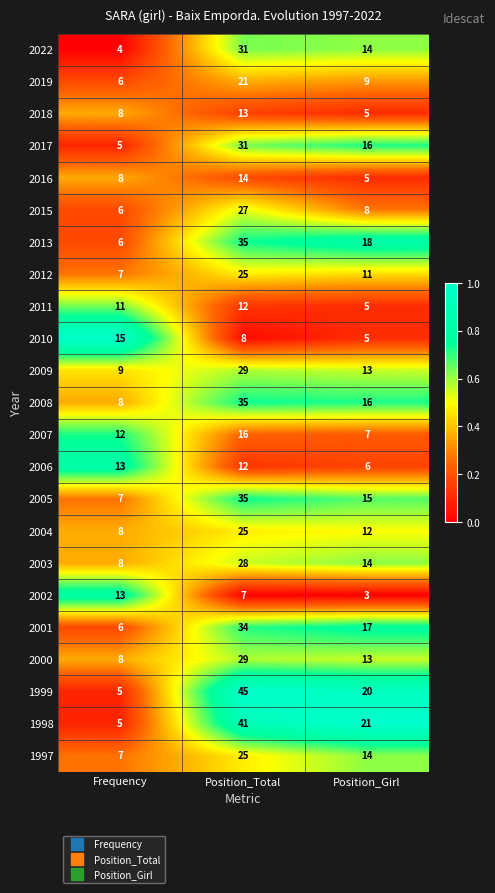

At which category is the sum across all series the highest?

Position_Total